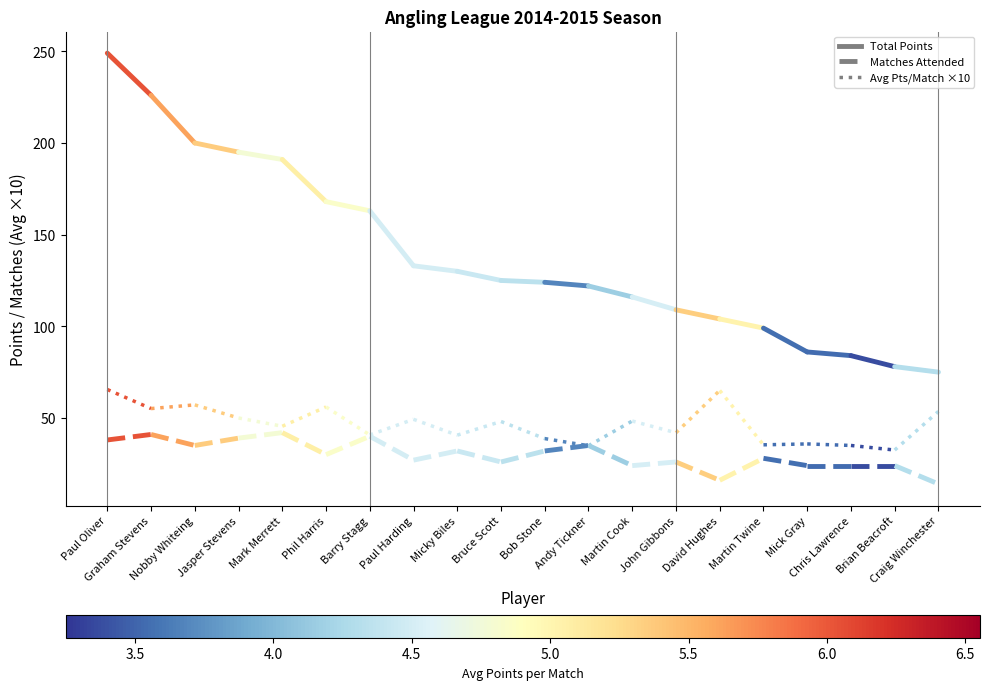

At which category is the sum across all series the highest?

Paul Oliver